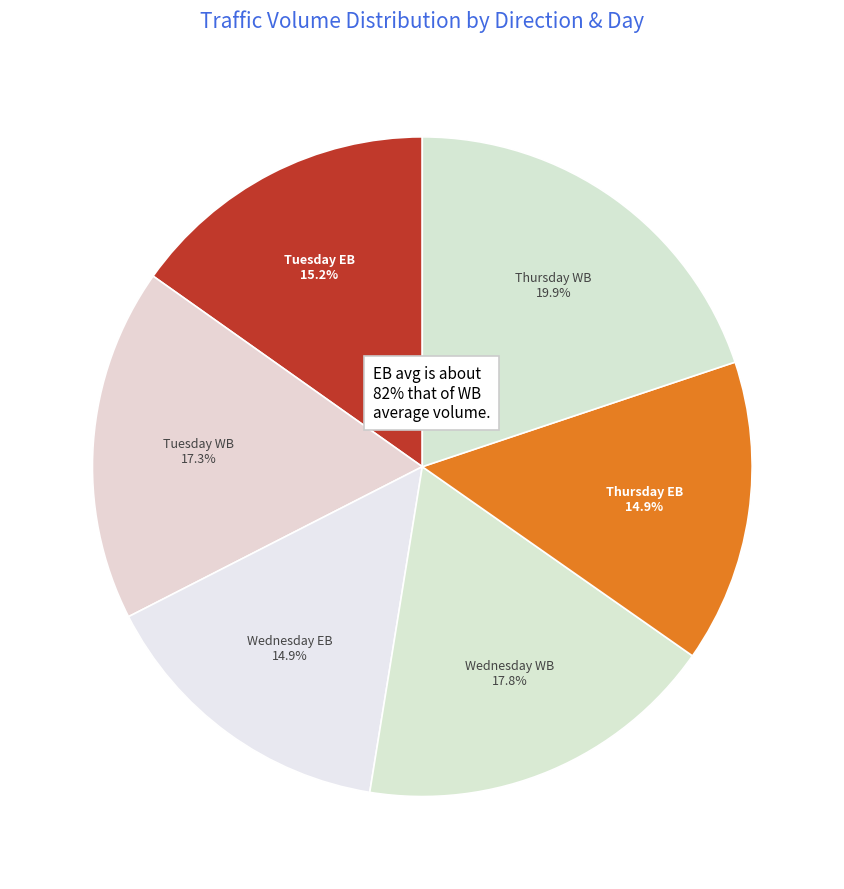

Which category has the smallest portion of the pie?

Thursday EB